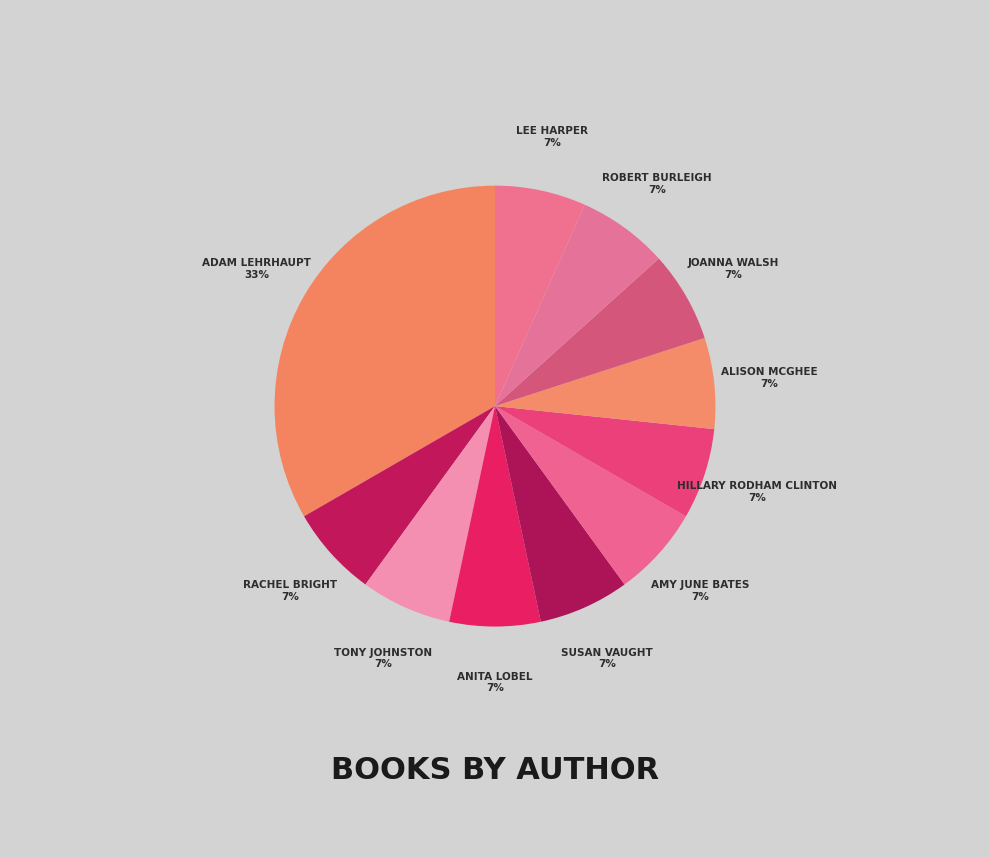

How many segments does this pie chart have?

11